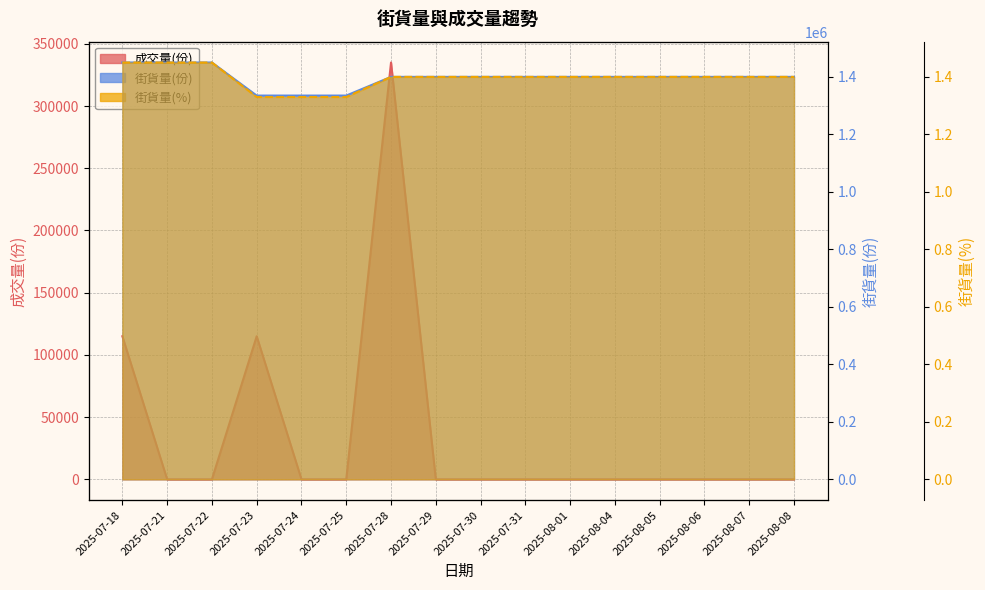

What is the value of the 街貨量(份) point at the 6th from the left?

1335000.0